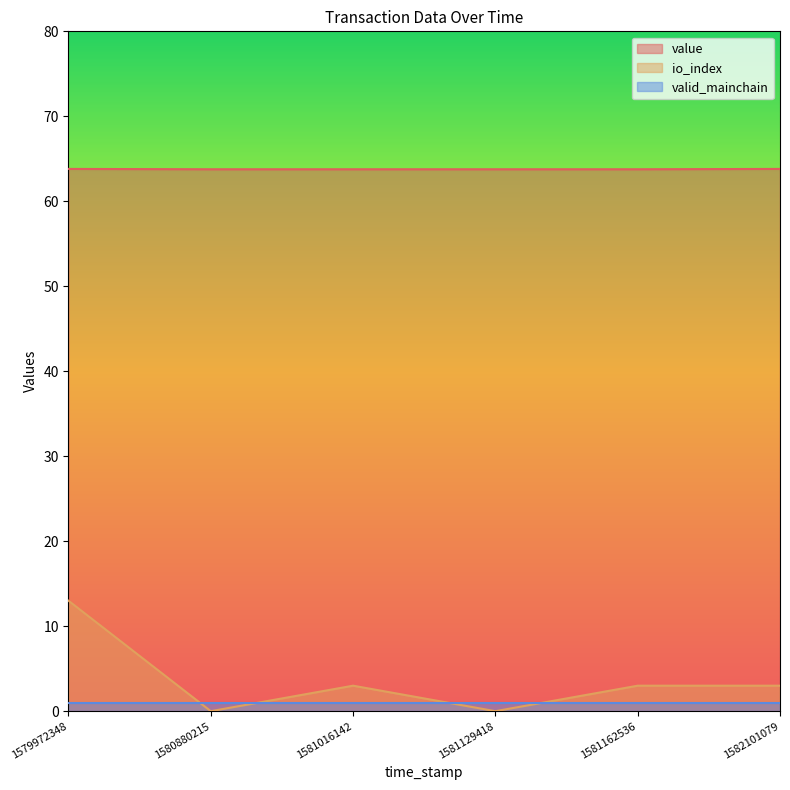

At which label is io_index closest to 6?

1581016142